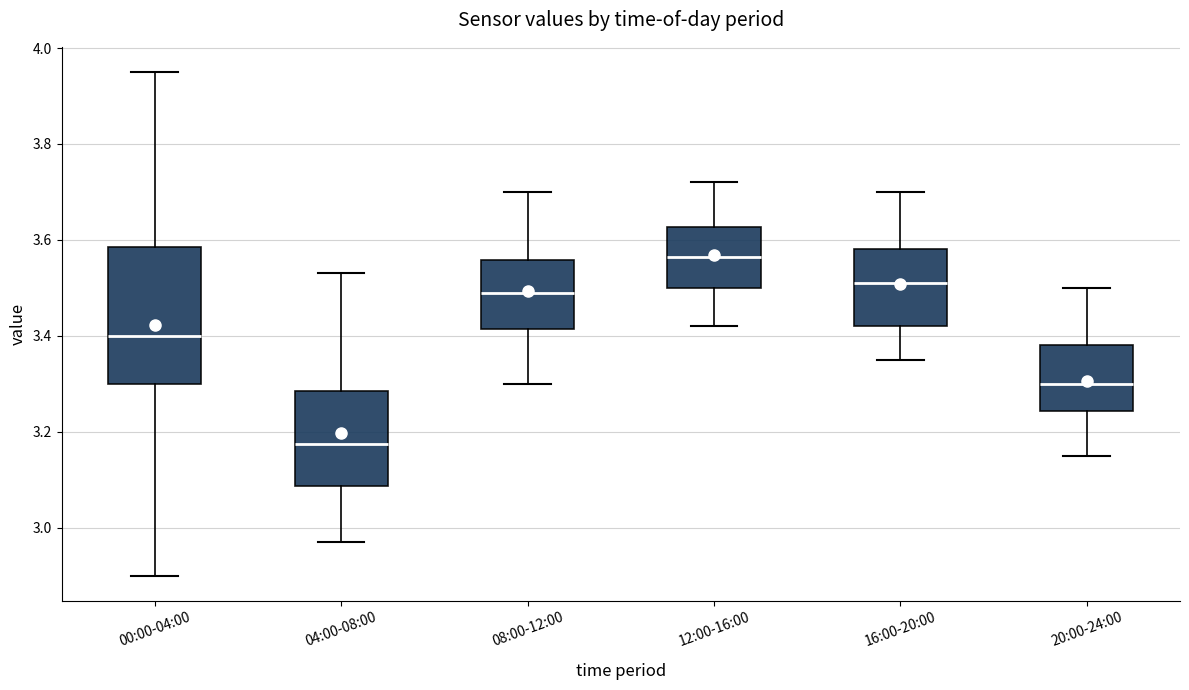

Reading left to right, transcribe this box plot: for each box, give where its median line is, the range the box spans, and where its two whiskers end, as read against the y-axis. The values are not printed on the chart, so give them approximately, as read against the axis.

00:00-04:00: median 3.40, box 3.30 to 3.58, whiskers 2.90 to 3.96
04:00-08:00: median 3.18, box 3.08 to 3.28, whiskers 2.98 to 3.54
08:00-12:00: median 3.50, box 3.42 to 3.56, whiskers 3.30 to 3.70
12:00-16:00: median 3.56, box 3.50 to 3.62, whiskers 3.42 to 3.72
16:00-20:00: median 3.52, box 3.42 to 3.58, whiskers 3.36 to 3.70
20:00-24:00: median 3.30, box 3.24 to 3.38, whiskers 3.16 to 3.50